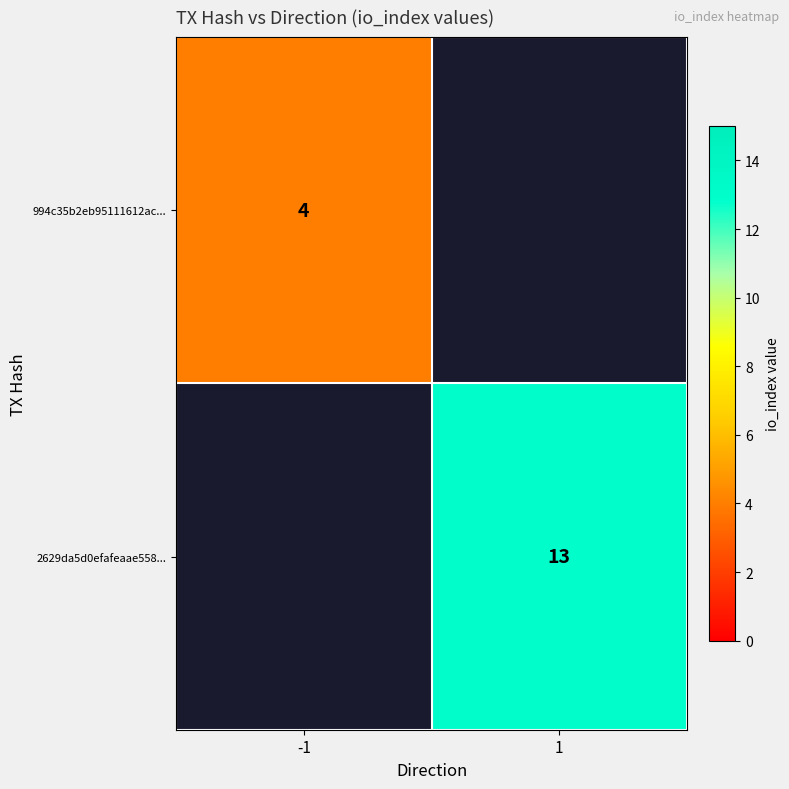

Count the number of data series in this chart.

2